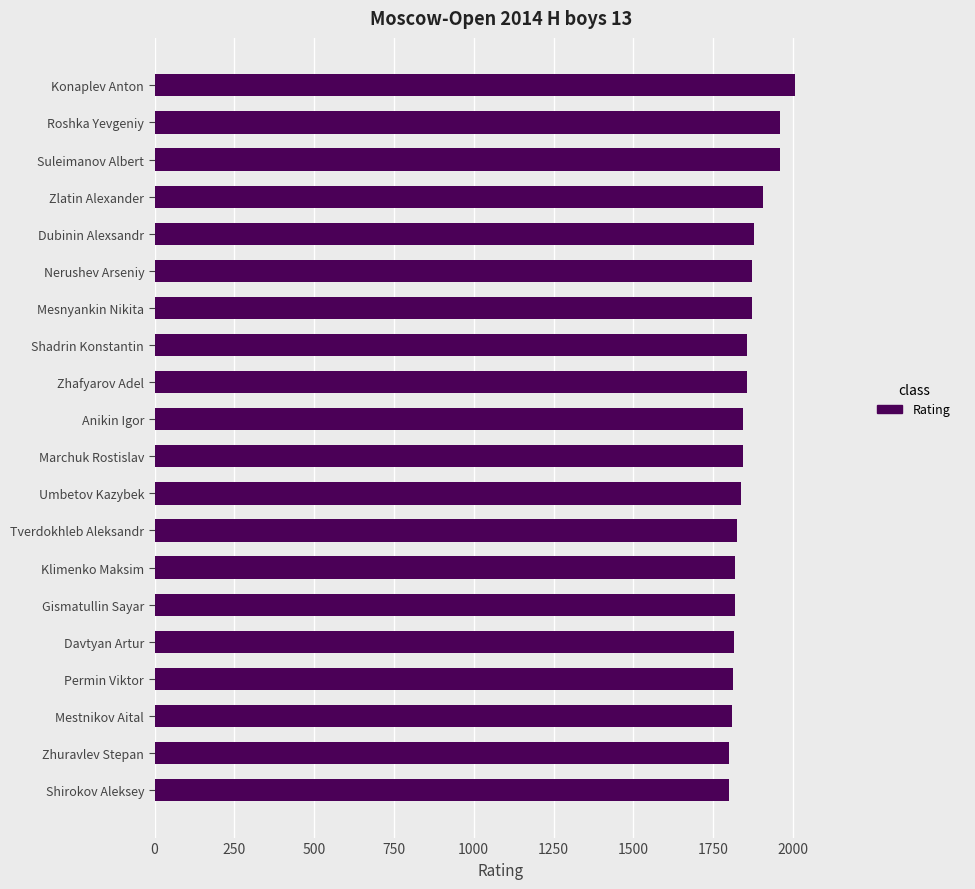

True or false: the data shows 1008 at Mestnikov Aital.

False